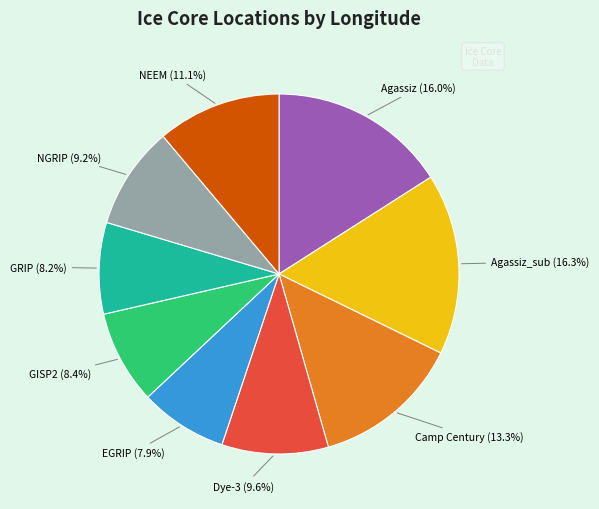

To the nearest percent, what percentage of the pie is EGRIP?

8%